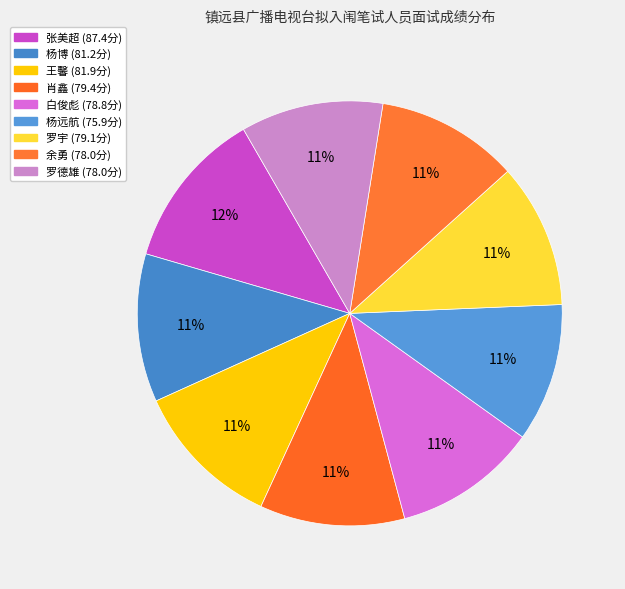

How many slices are in this pie chart?

9